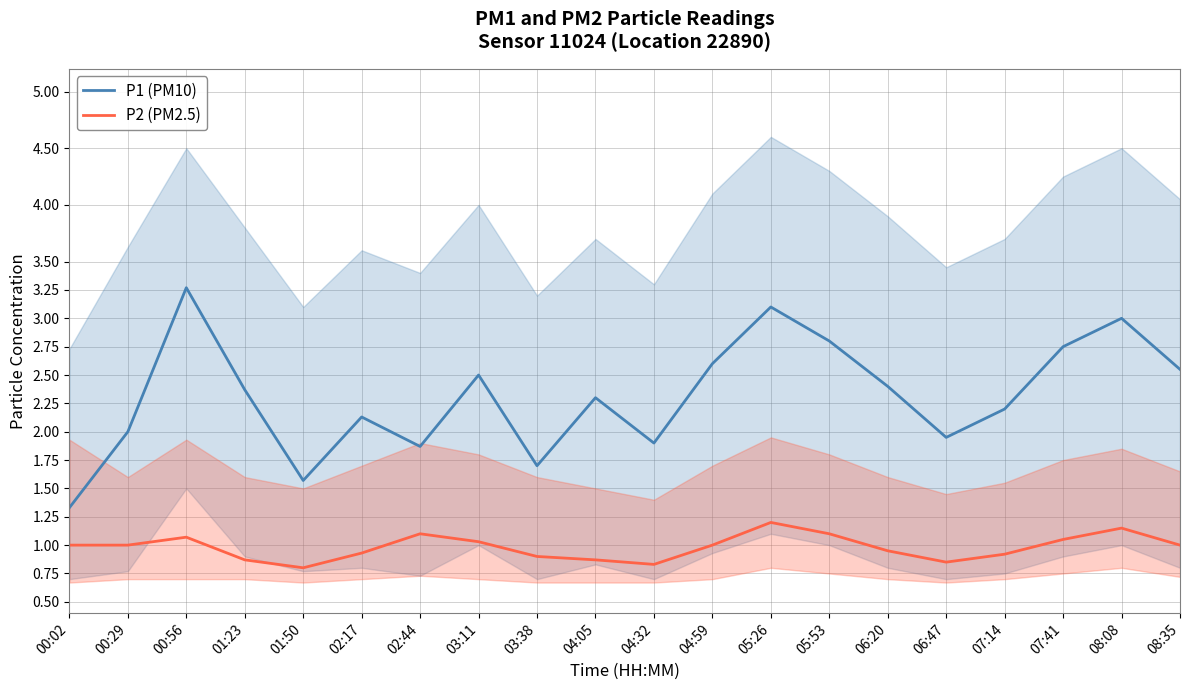

At which category is the sum across all series the highest?

00:56